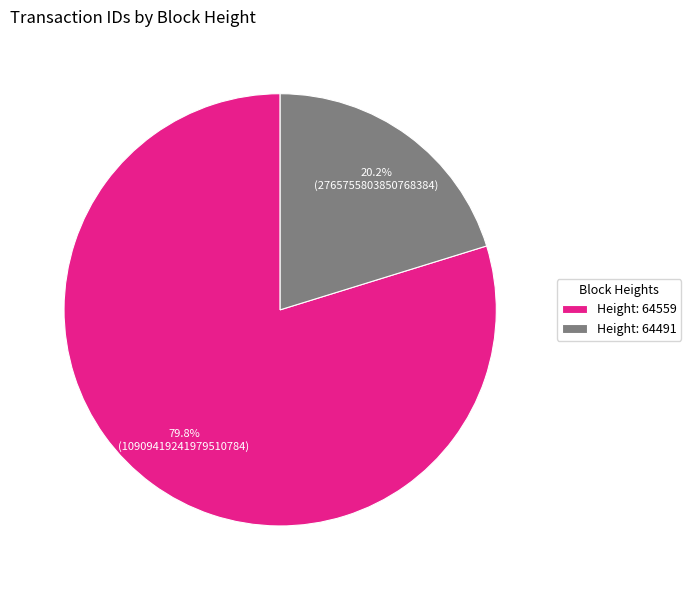

Which category has the biggest portion of the pie?

Height: 64559